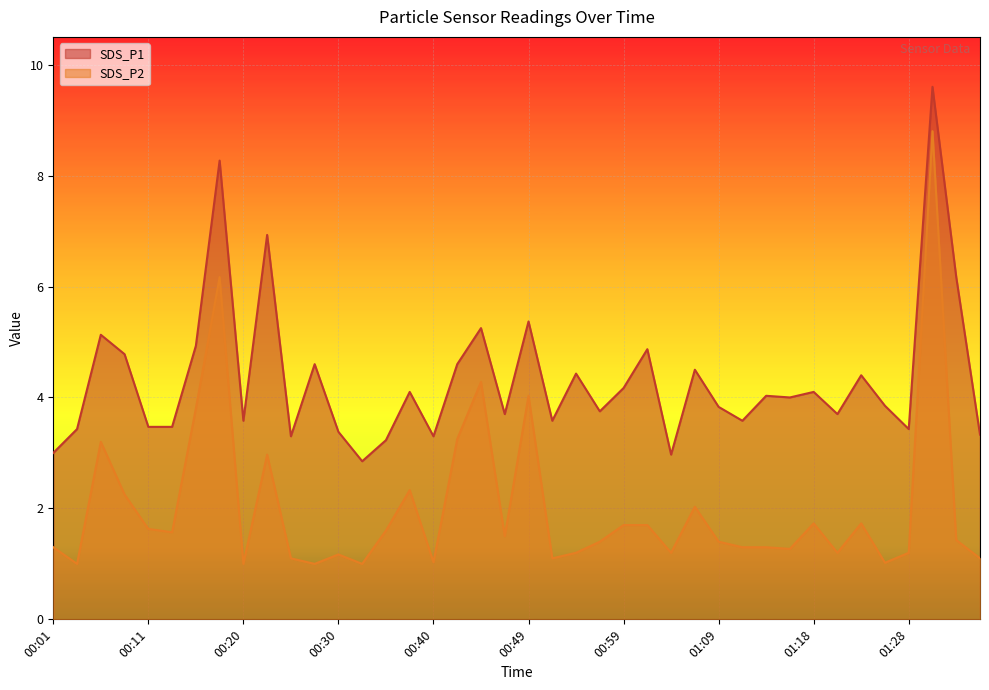

Reading left to right, list all the values displayed in this chart.

SDS_P1: 00:01=3.0	00:03=3.4	00:06=5.1	00:08=4.8	00:11=3.5	00:13=3.5	00:15=4.9	00:18=8.3	00:20=3.6	00:23=6.9	00:25=3.3	00:28=4.6	00:30=3.4	00:32=2.9	00:35=3.2	00:37=4.1	00:40=3.3	00:42=4.6	00:44=5.2	00:47=3.7	00:49=5.4	00:52=3.6	00:54=4.4	00:57=3.8	00:59=4.2	01:01=4.9	01:04=3.0	01:06=4.5	01:09=3.8	01:11=3.6	01:14=4.0	01:16=4.0	01:18=4.1	01:21=3.7	01:23=4.4	01:26=3.9	01:28=3.4	01:31=9.6	01:33=6.2	01:35=3.3
SDS_P2: 00:01=1.3	00:03=1.0	00:06=3.2	00:08=2.2	00:11=1.6	00:13=1.6	00:15=3.8	00:18=6.2	00:20=1.0	00:23=3.0	00:25=1.1	00:28=1.0	00:30=1.2	00:32=1.0	00:35=1.6	00:37=2.3	00:40=1.0	00:42=3.2	00:44=4.3	00:47=1.5	00:49=4.0	00:52=1.1	00:54=1.2	00:57=1.4	00:59=1.7	01:01=1.7	01:04=1.2	01:06=2.0	01:09=1.4	01:11=1.3	01:14=1.3	01:16=1.3	01:18=1.7	01:21=1.2	01:23=1.7	01:26=1.0	01:28=1.2	01:31=8.8	01:33=1.4	01:35=1.1